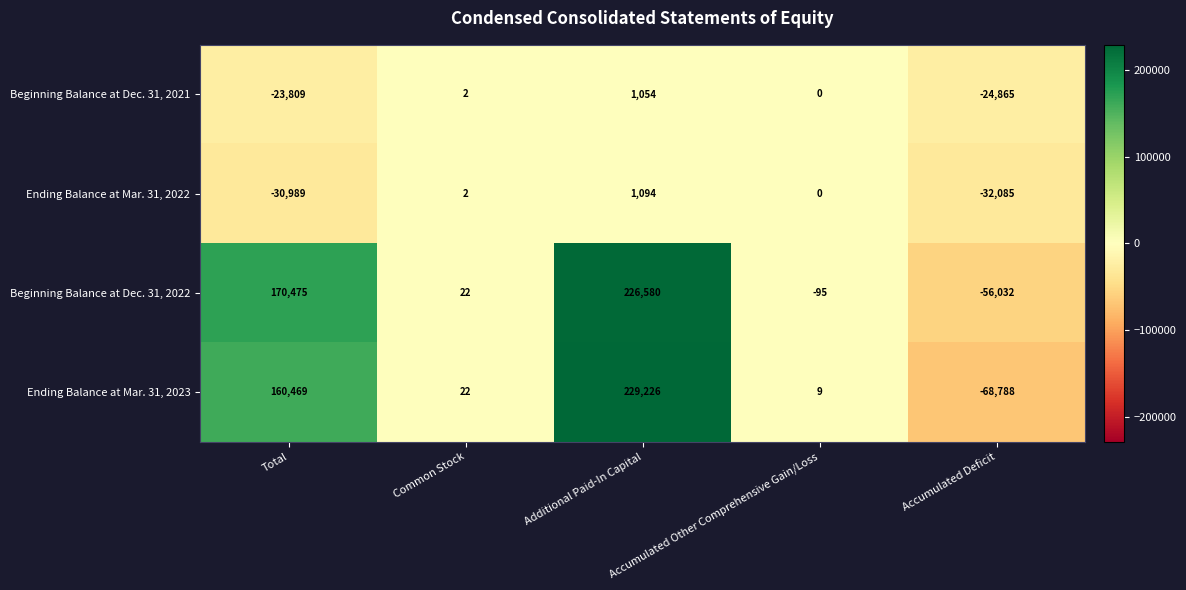

Which series has the largest range (max minus min)?

Ending Balance at Mar. 31, 2023